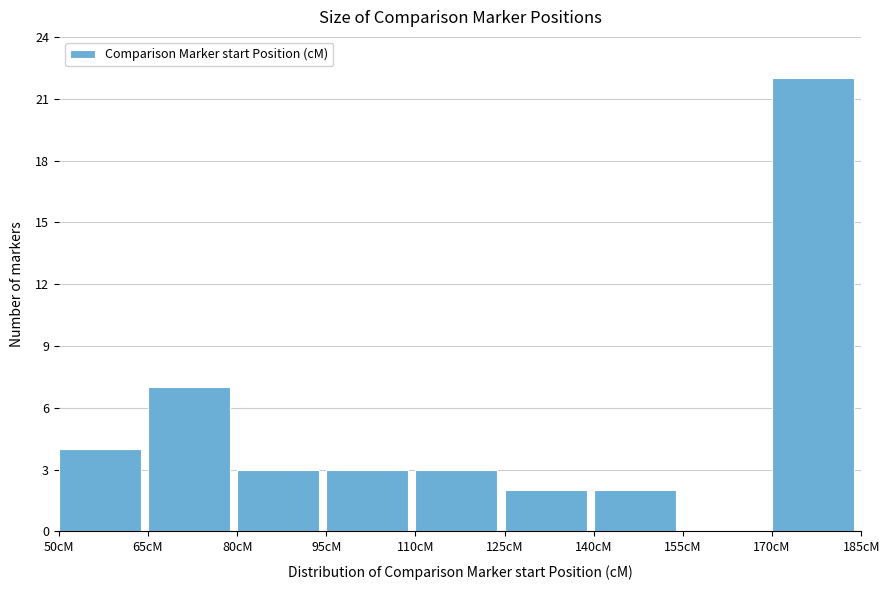

How tall is the bar that spans 140 to 155 on the x-axis? Neither the bar edges nor the heights are printed on the chart, so give them approximately, as read against the axes.

2